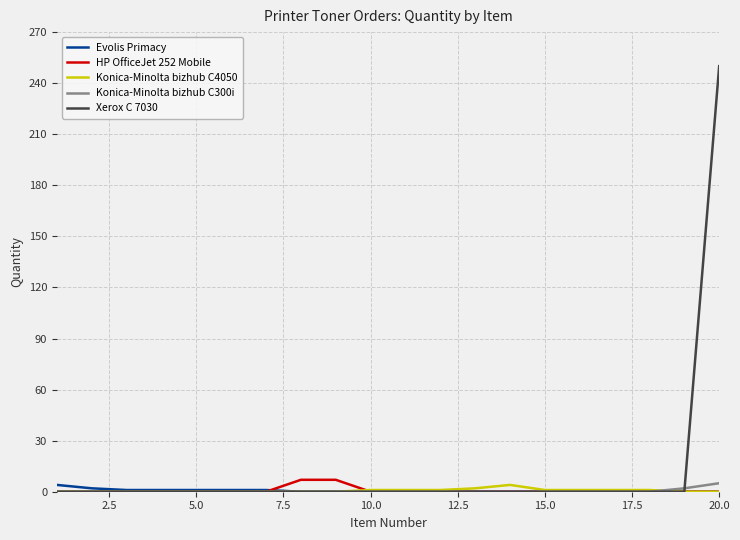

Which series has the largest total across all categories?

Xerox C 7030